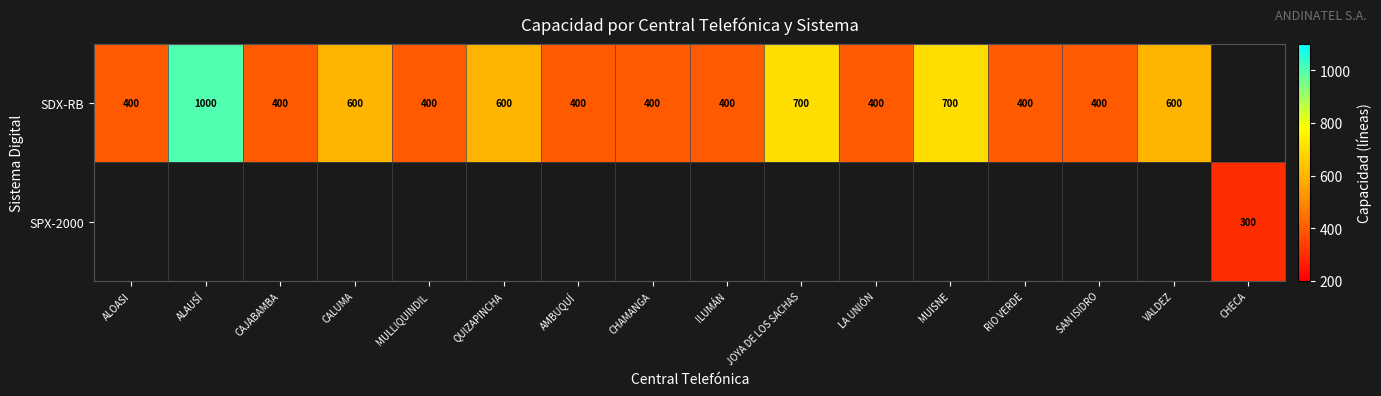

The value of SDX-RB at ILUMÁN is 400. True or false?

True